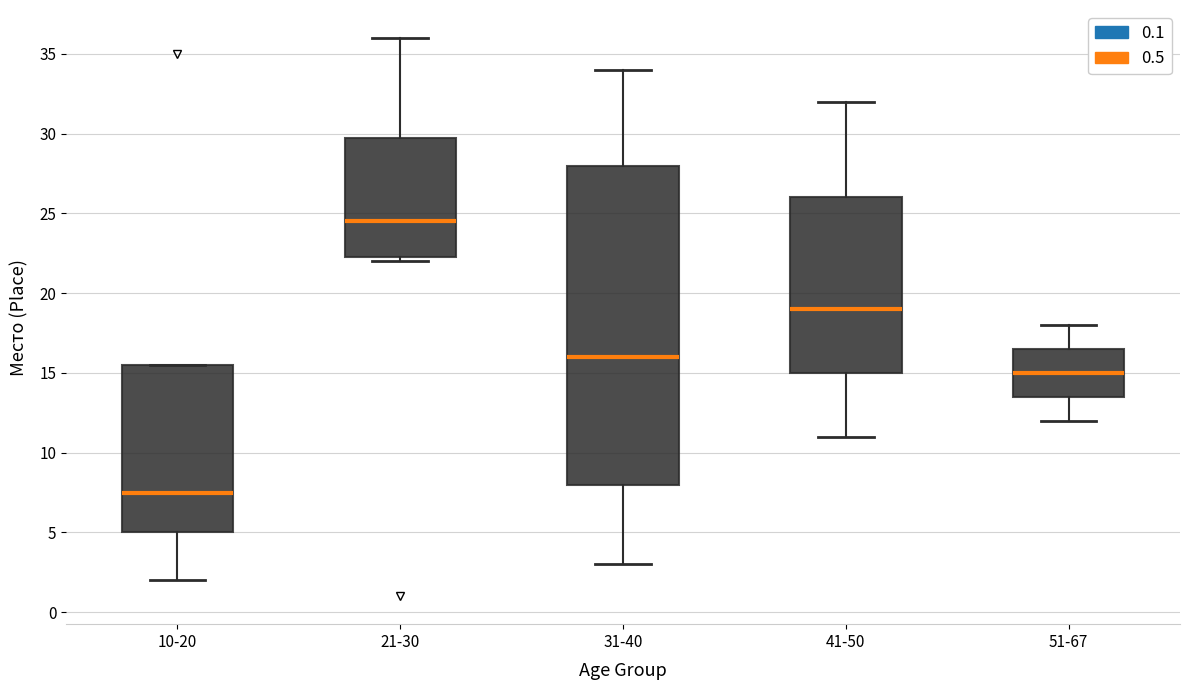

Reading left to right, read every box against the y-axis: the position of its median line, the range the box covers, and the ends of its whiskers. The values are not printed on the chart, so give them approximately, as read against the axis.

10-20: median 7.5, box 5.0 to 15.5, whiskers 2.0 to 15.5
21-30: median 24.5, box 22.5 to 30.0, whiskers 22.0 to 36.0
31-40: median 16.0, box 8.0 to 28.0, whiskers 3.0 to 34.0
41-50: median 19.0, box 15.0 to 26.0, whiskers 11.0 to 32.0
51-67: median 15.0, box 13.5 to 16.5, whiskers 12.0 to 18.0